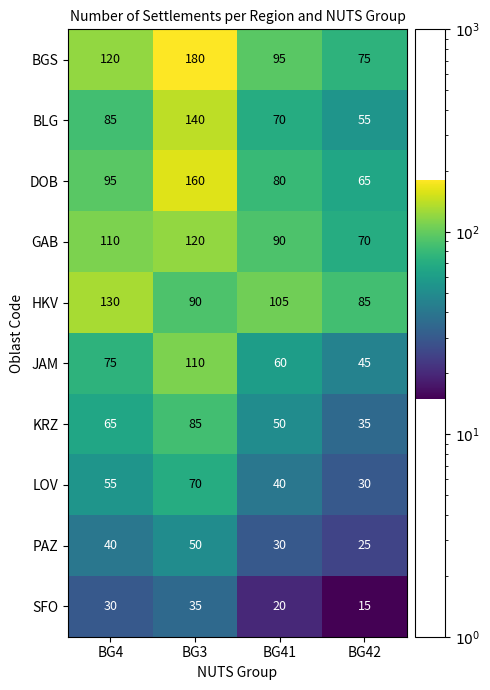

What is the maximum value shown in the chart?

180